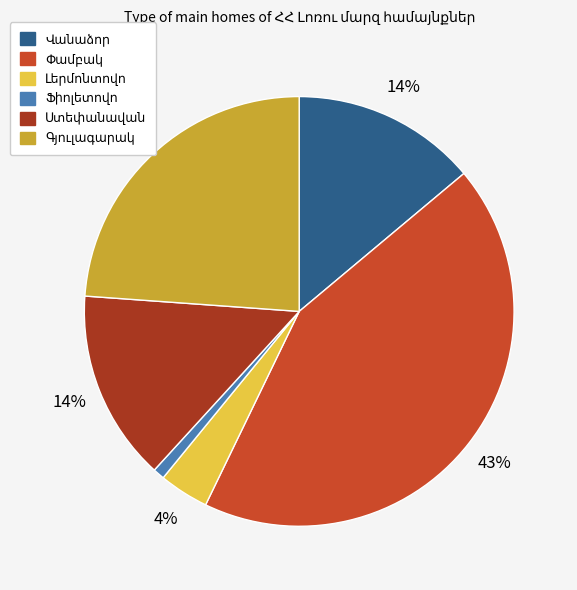

Does any single category account for the majority?

No